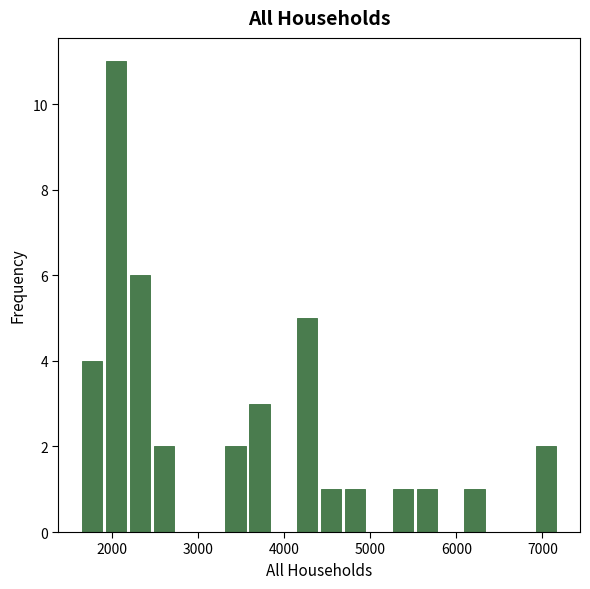

Around what value on the x-axis is the tallest bar? Give the approximate position of its centre, as read against the axis.

2100